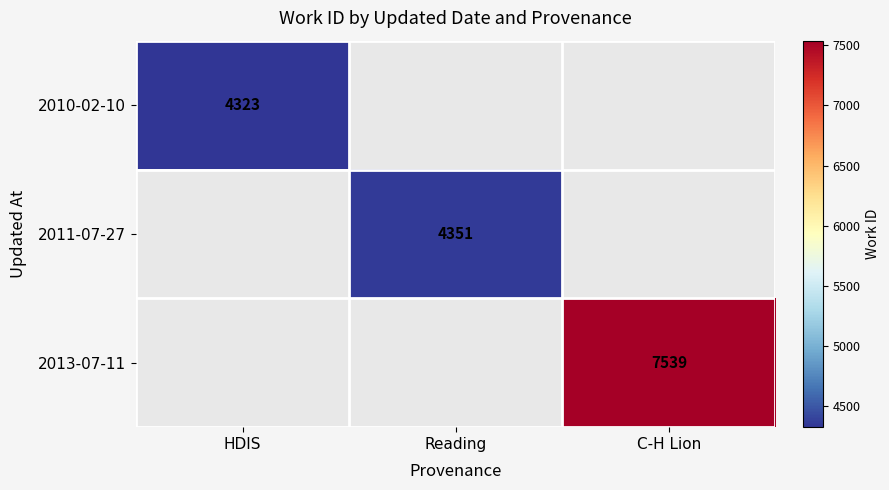

True or false: 2013-07-11 has a value of 2008 at C-H Lion.

False